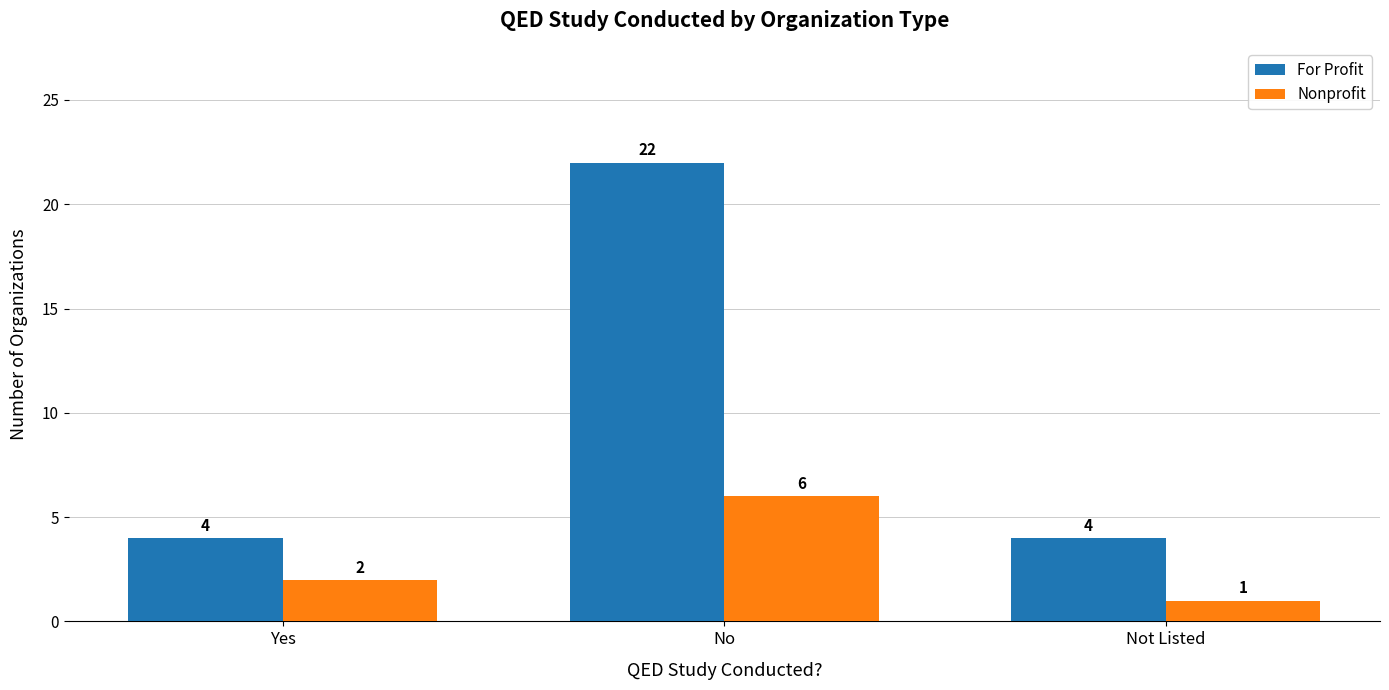

Is it true that Nonprofit equals 2 at Yes?

True